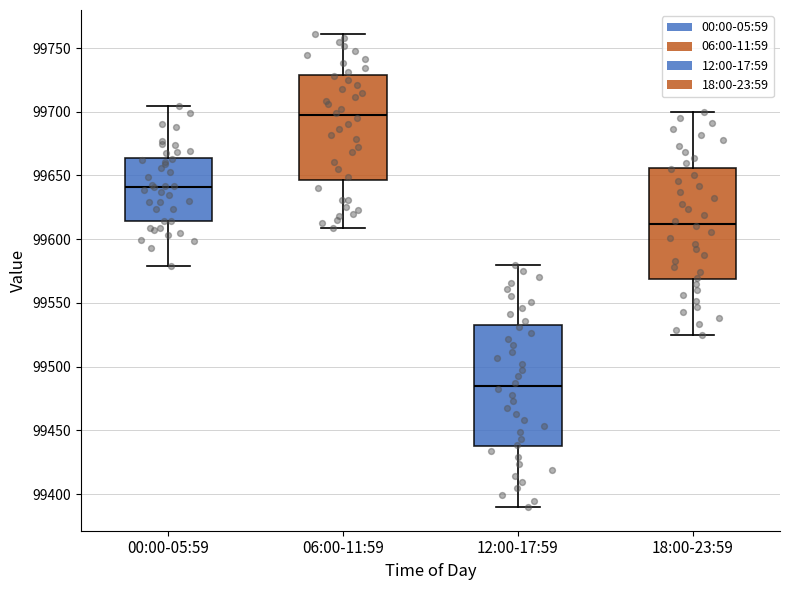

Reading left to right, read every box against the y-axis: the position of its median line, the range the box covers, and the ends of its whiskers. The values are not printed on the chart, so give them approximately, as read against the axis.

00:00-05:59: median 99640, box 99615 to 99665, whiskers 99580 to 99705
06:00-11:59: median 99695, box 99645 to 99730, whiskers 99610 to 99760
12:00-17:59: median 99485, box 99435 to 99535, whiskers 99390 to 99580
18:00-23:59: median 99610, box 99570 to 99655, whiskers 99525 to 99700